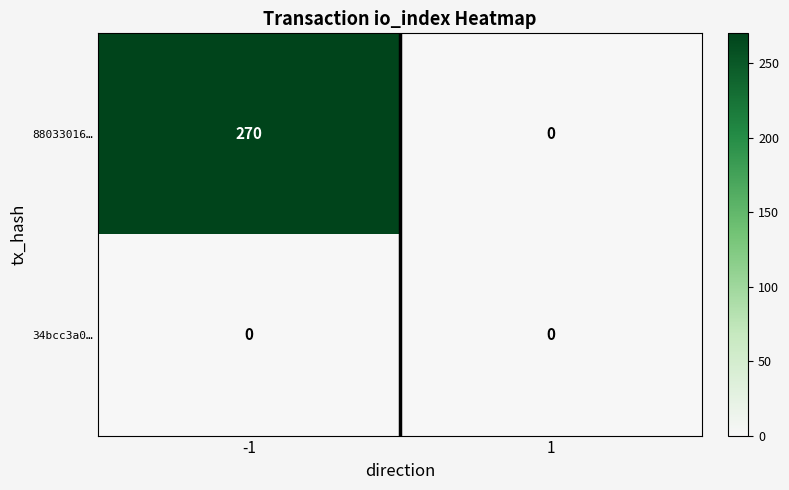

What is the difference between the 88033016… values at 1 and -1?

270